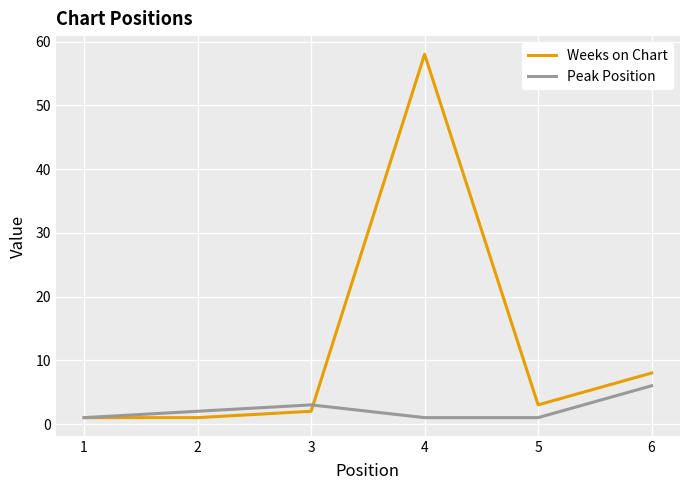

What is the maximum value shown in the chart?

58